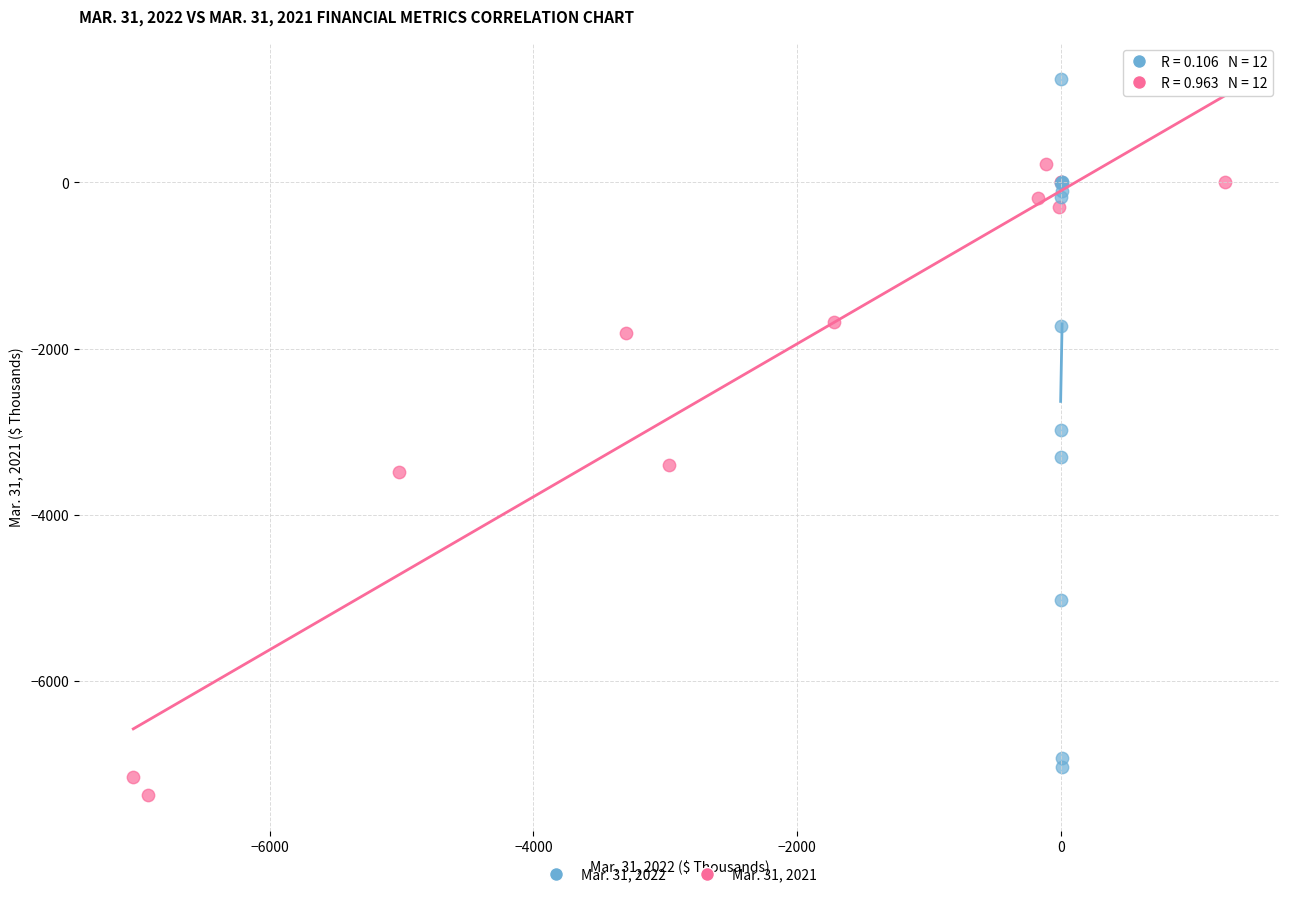

Which series contains the highest Y value?

Mar. 31, 2022